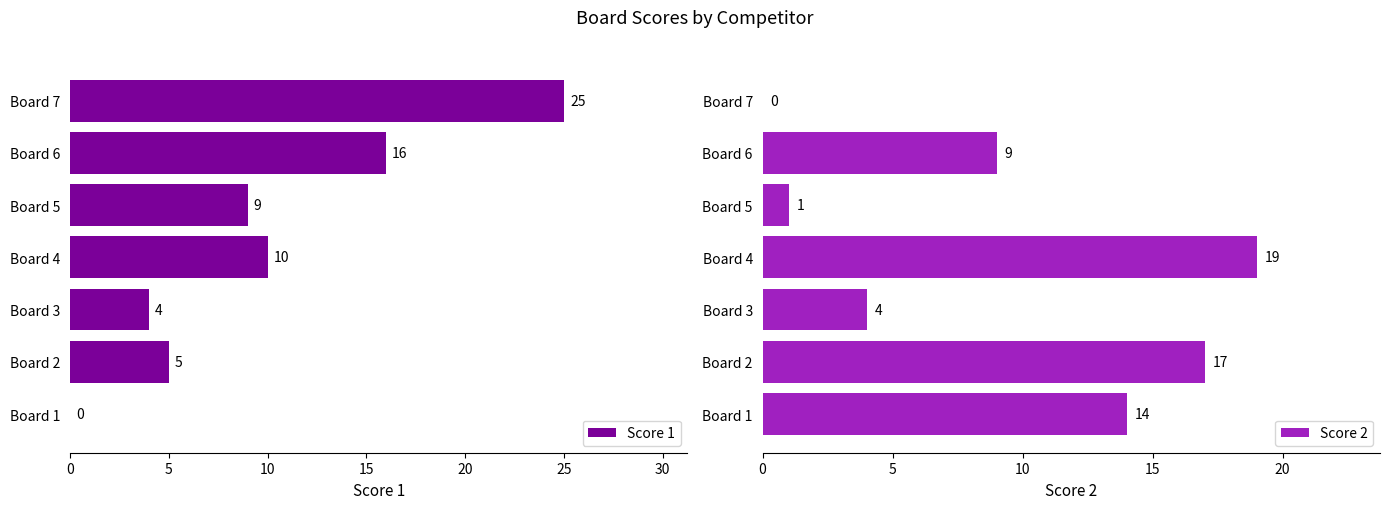

What is the difference between the maximum and minimum values in the Score 1 series?

25